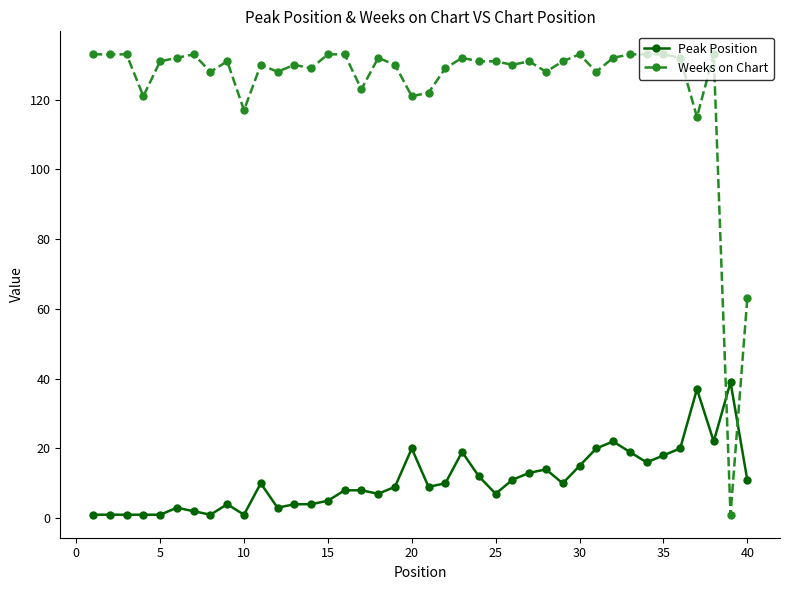

What is the highest value of the Peak Position series?

39